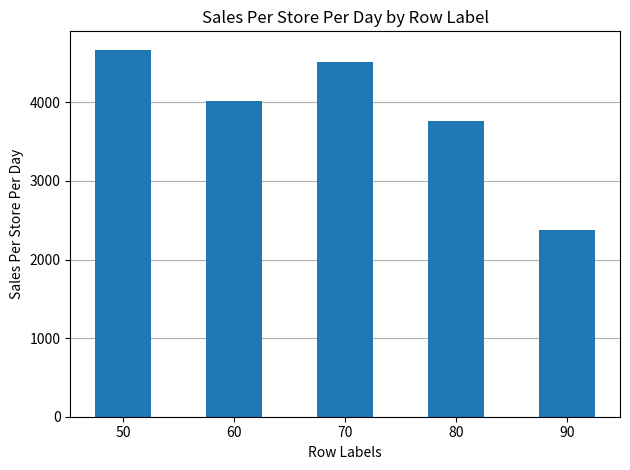

How many categories are shown in the chart?

5